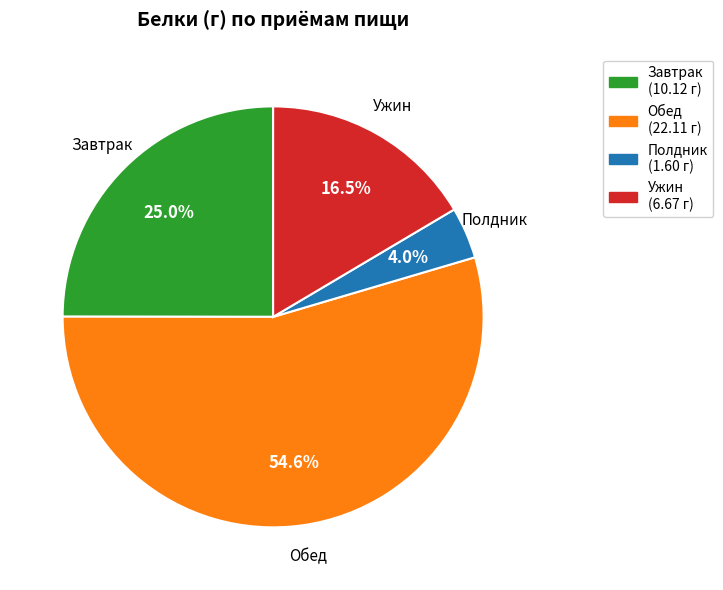

Is there any slice that represents more than half of the pie?

Yes